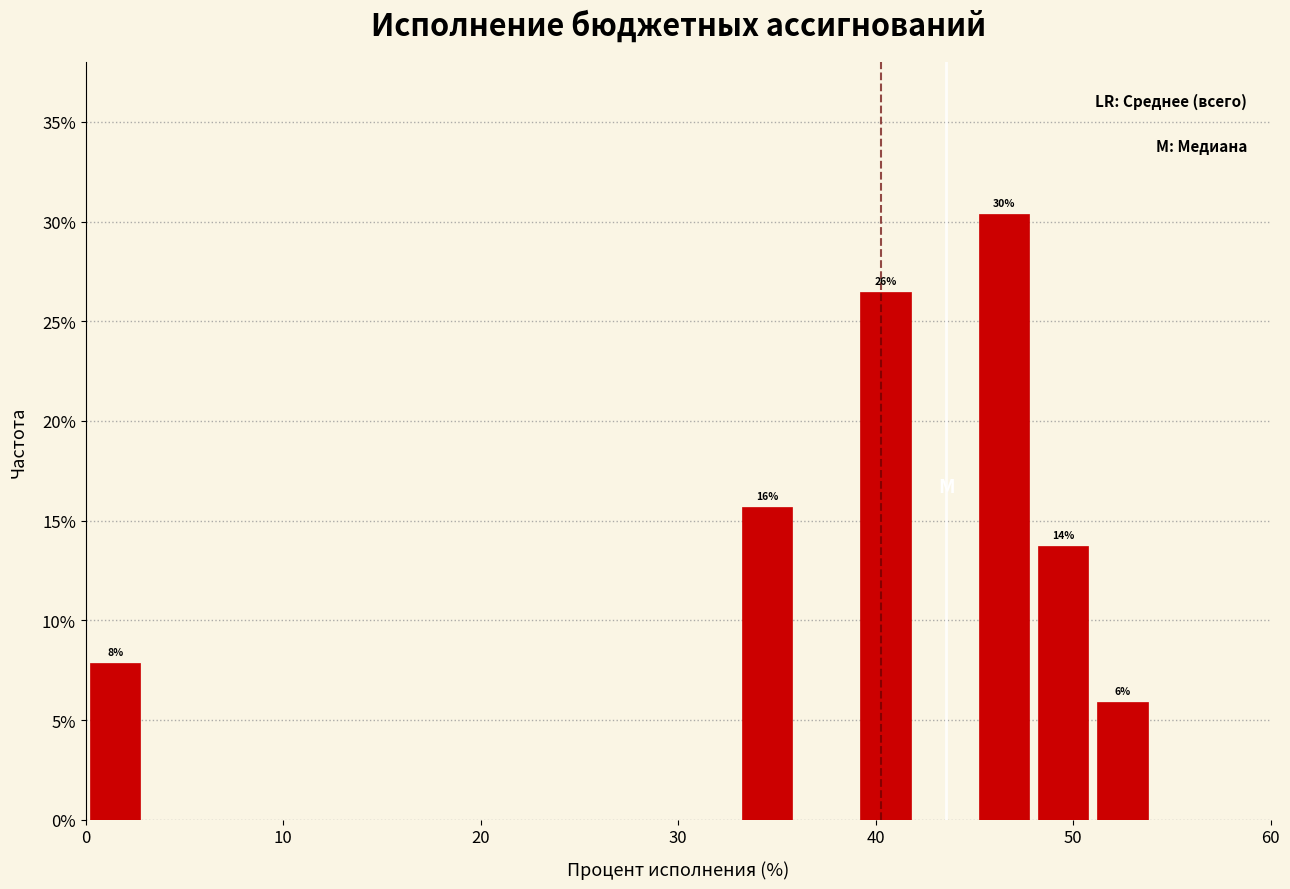

Read against the x-axis, roughly where is the centre of the tallest bar?

47